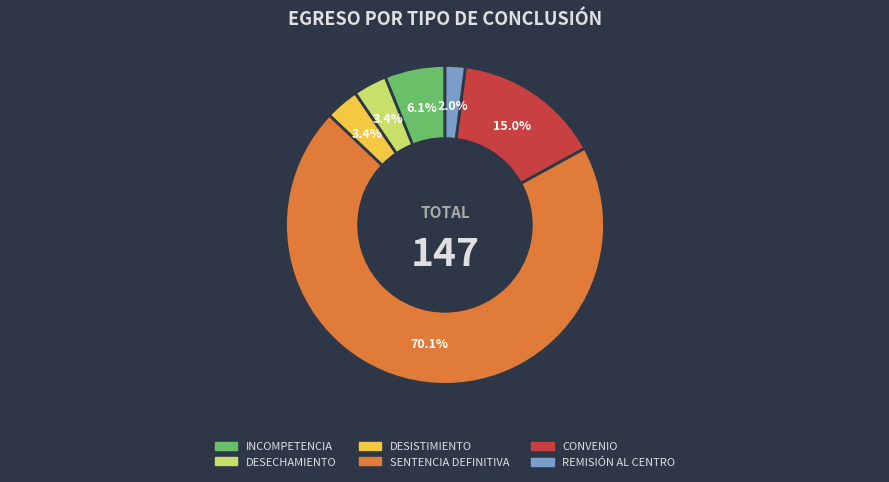

Is there a majority slice in this chart?

Yes